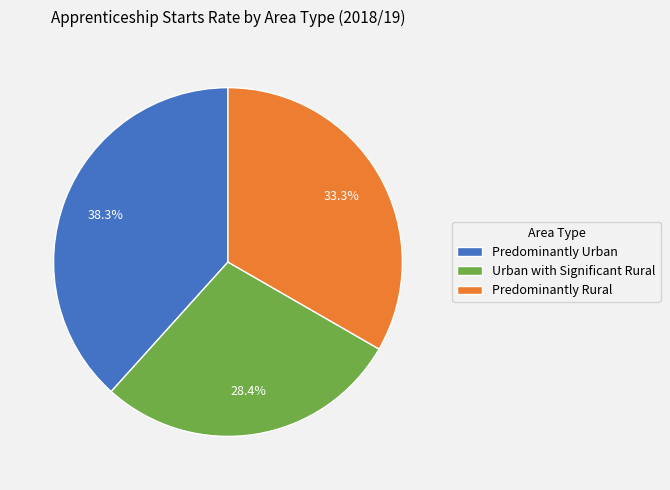

To the nearest percent, what is the difference between the largest and smallest slice percentages?

10%